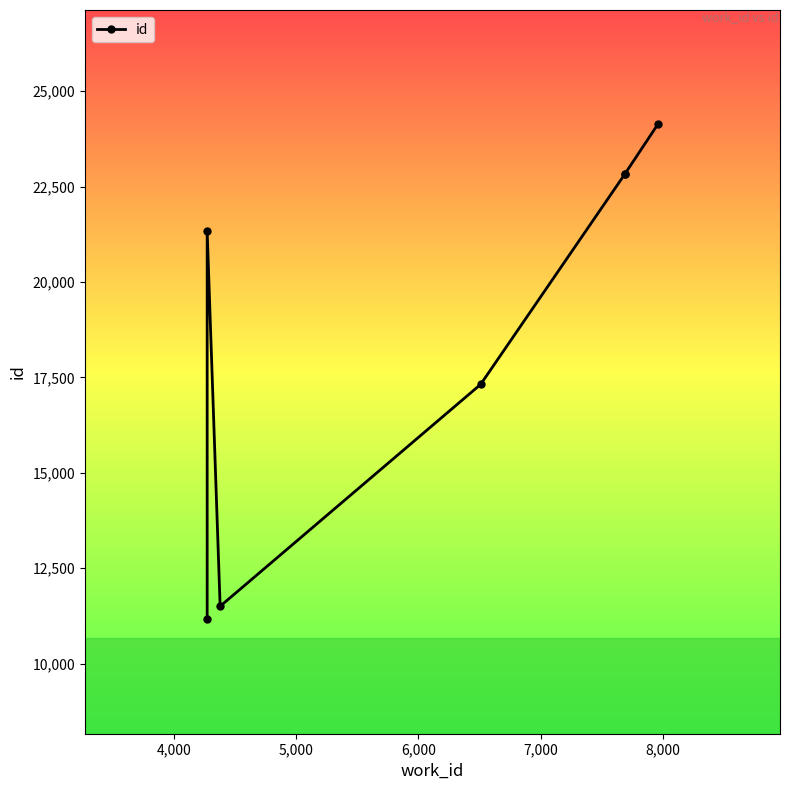

How many series are shown in this chart?

1